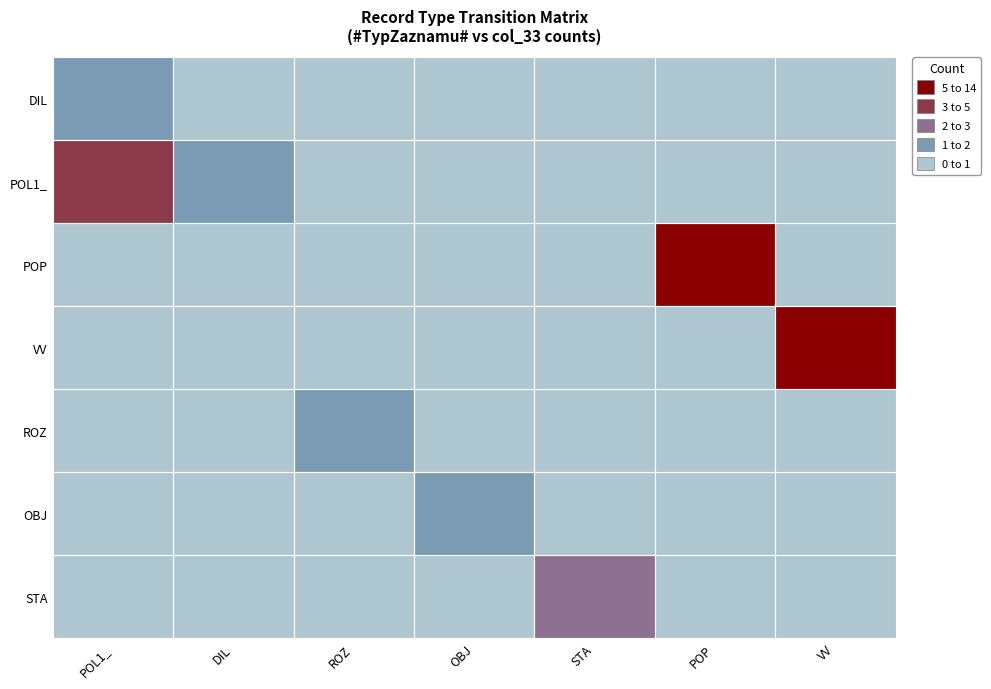

Reading right to left, extract all data points from this chart.

DIL: VV=0	POP=0	STA=0	OBJ=0	ROZ=0	DIL=0	POL1_=1
POL1_: VV=0	POP=0	STA=0	OBJ=0	ROZ=0	DIL=1	POL1_=4
POP: VV=0	POP=6	STA=0	OBJ=0	ROZ=0	DIL=0	POL1_=0
VV: VV=14	POP=0	STA=0	OBJ=0	ROZ=0	DIL=0	POL1_=0
ROZ: VV=0	POP=0	STA=0	OBJ=0	ROZ=1	DIL=0	POL1_=0
OBJ: VV=0	POP=0	STA=0	OBJ=1	ROZ=0	DIL=0	POL1_=0
STA: VV=0	POP=0	STA=2	OBJ=0	ROZ=0	DIL=0	POL1_=0